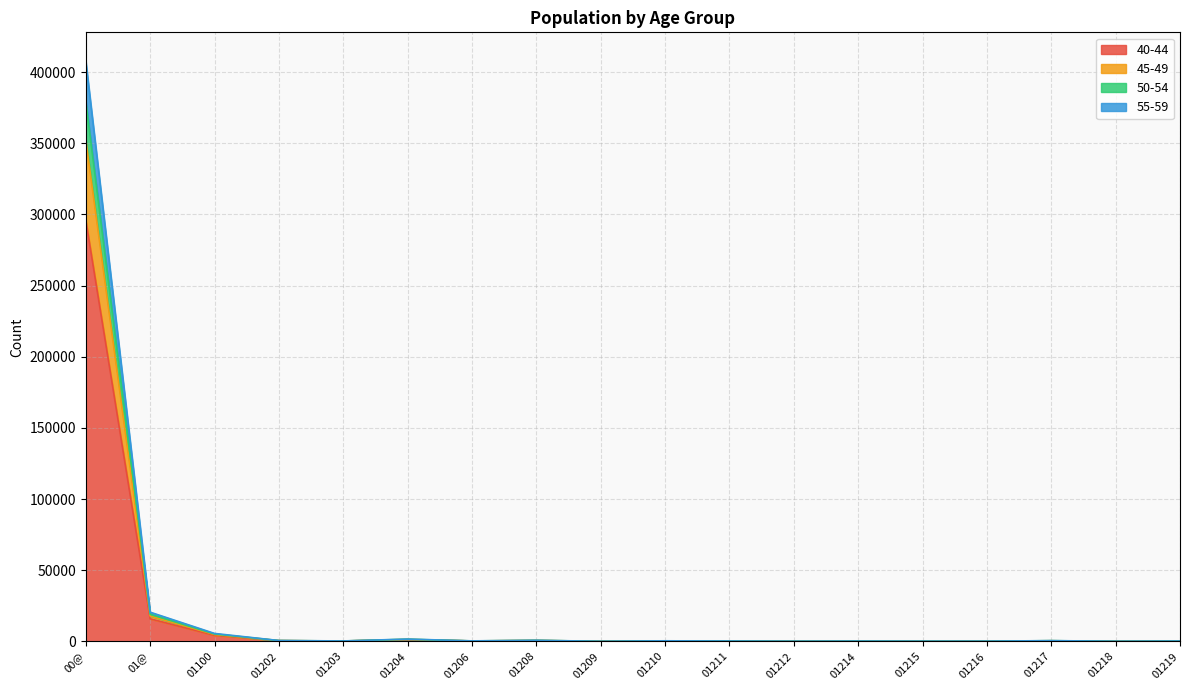

At which category is the sum across all series the highest?

00@